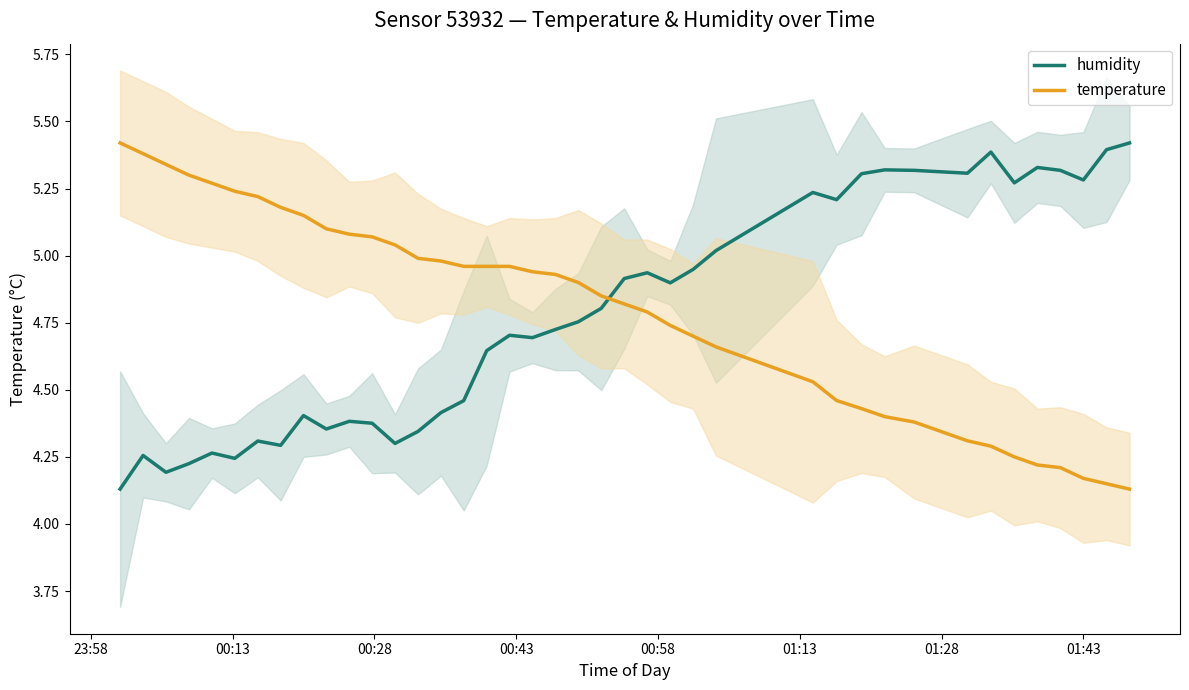

How many data points does each series have?

40